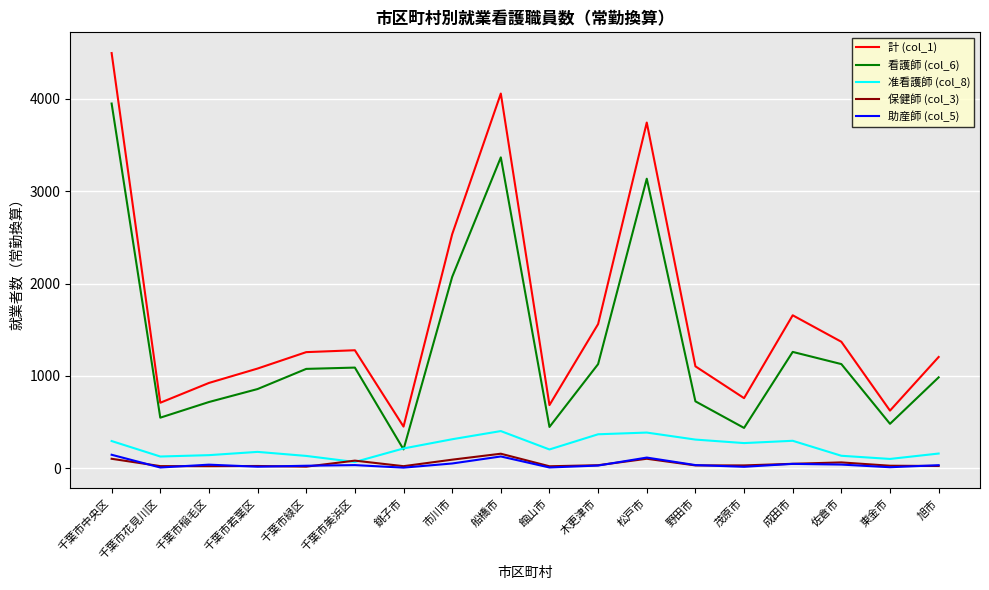

True or false: 看護師 (col_6) and 助産師 (col_5) intersect in this chart.

False